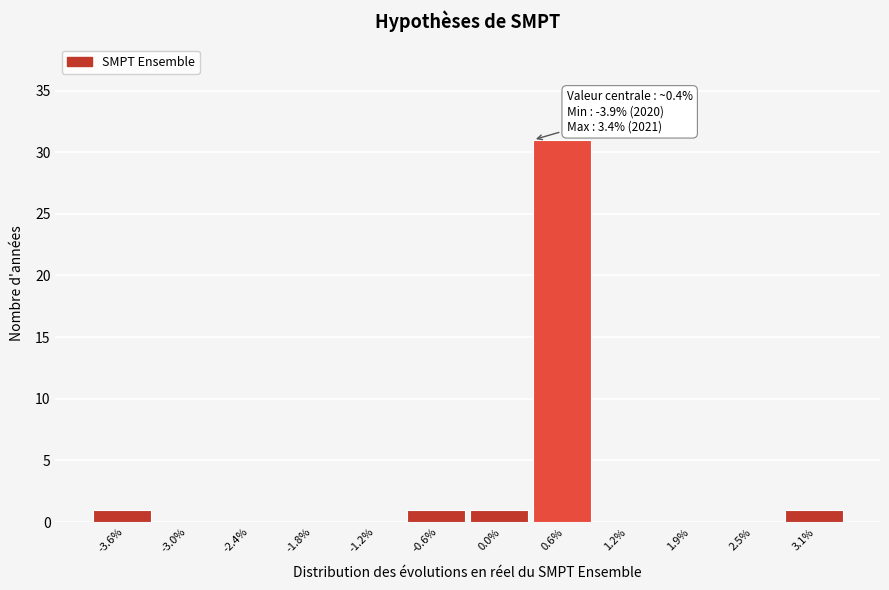

Reading right to left, extract all data points from this chart.

3.1%=1	2.5%=0	1.9%=0	1.2%=0	0.6%=31	0.0%=1	-0.6%=1	-1.2%=0	-1.8%=0	-2.4%=0	-3.0%=0	-3.6%=1